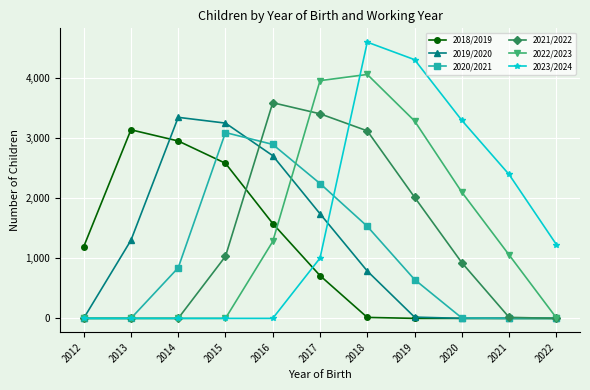

How many intersections are there between 2018/2019 and 2023/2024?

1